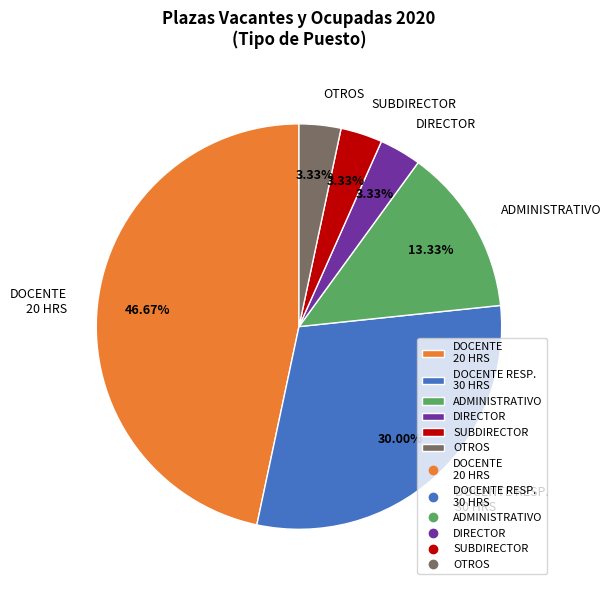

Is the sum of DIRECTOR and SUBDIRECTOR greater than half?

No